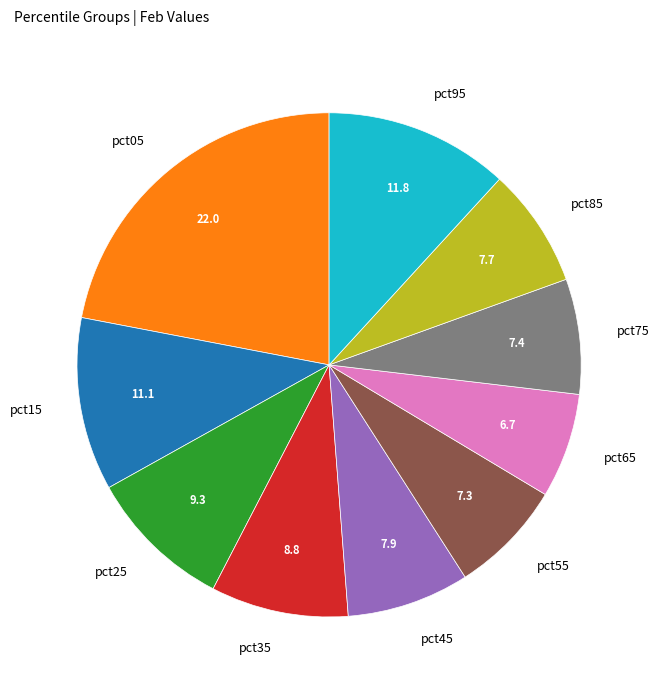

True or false: pct65 accounts for 1% of the total.

False